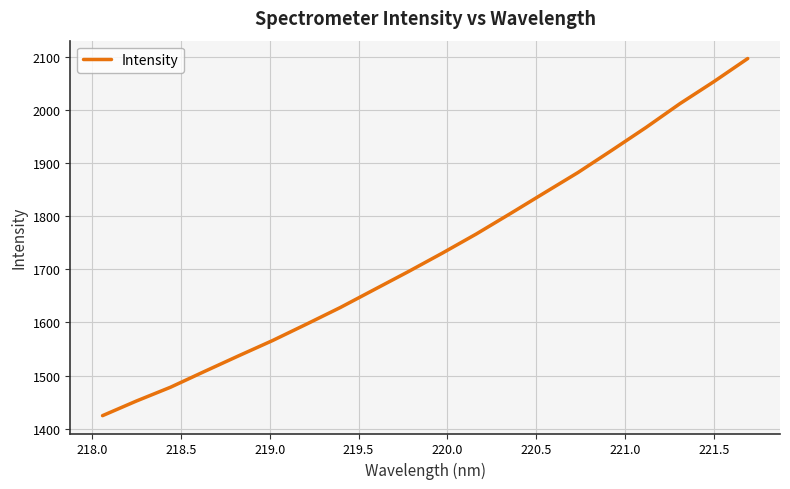

What is the difference between the maximum and minimum values?

672.2